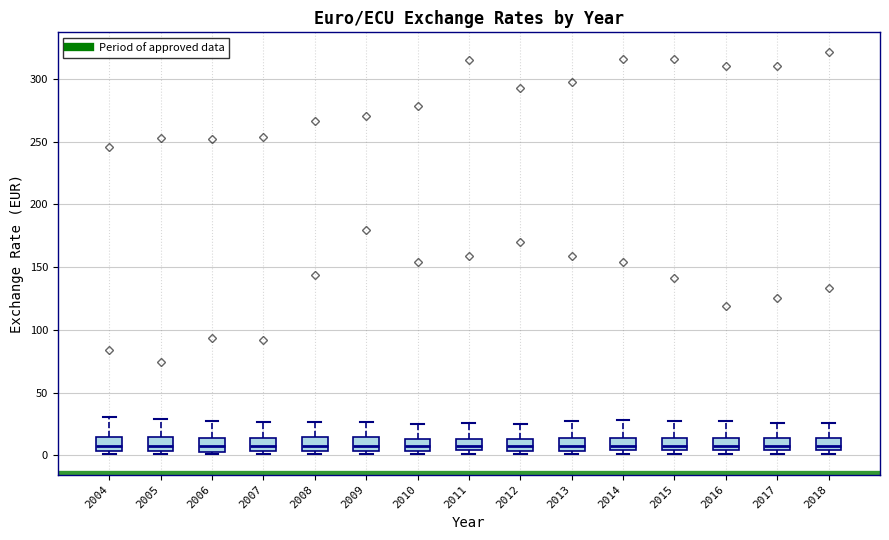

Reading left to right, transcribe this box plot: for each box, give where its median line is, the range the box spans, and where its two whiskers end, as read against the y-axis. The values are not printed on the chart, so give them approximately, as read against the axis.

2004: median 10, box 5 to 15, whiskers 0 to 30
2005: median 5 (inside the box), box 5 to 15, whiskers 0 to 30
2006: median 5 (inside the box), box 5 to 15, whiskers 0 to 25
2007: median 5 (inside the box), box 5 to 15, whiskers 0 to 25
2008: median 5 (just above the box's lower edge), box 5 to 15, whiskers 0 to 25
2009: median 5 (inside the box), box 5 to 15, whiskers 0 to 25
2010: median 5 (inside the box), box 5 to 15, whiskers 0 to 25
2011: median 5 (inside the box), box 5 to 15, whiskers 0 to 25
2012: median 5 (inside the box), box 5 to 15, whiskers 0 to 25
2013: median 10, box 5 to 15, whiskers 0 to 25
2014: median 10, box 5 to 15, whiskers 0 to 30
2015: median 10, box 5 to 15, whiskers 0 to 25
2016: median 5 (just above the box's lower edge), box 5 to 15, whiskers 0 to 25
2017: median 5 (just above the box's lower edge), box 5 to 15, whiskers 0 to 25
2018: median 5 (just above the box's lower edge), box 5 to 15, whiskers 0 to 25